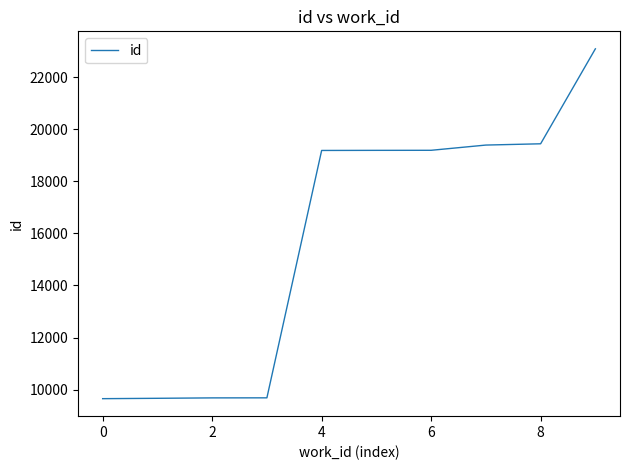

What is the minimum value shown in the chart?

9652